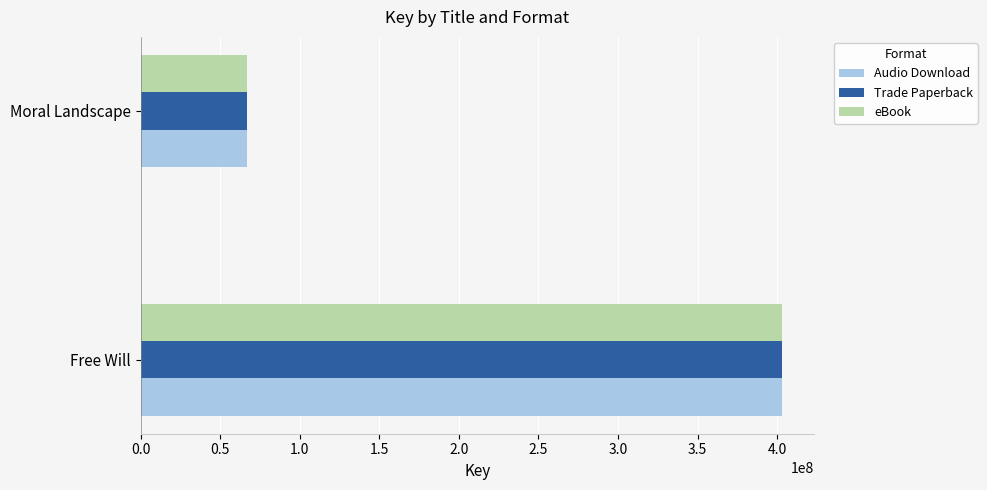

The Audio Download series shows 403210370 at Free Will. True or false?

True